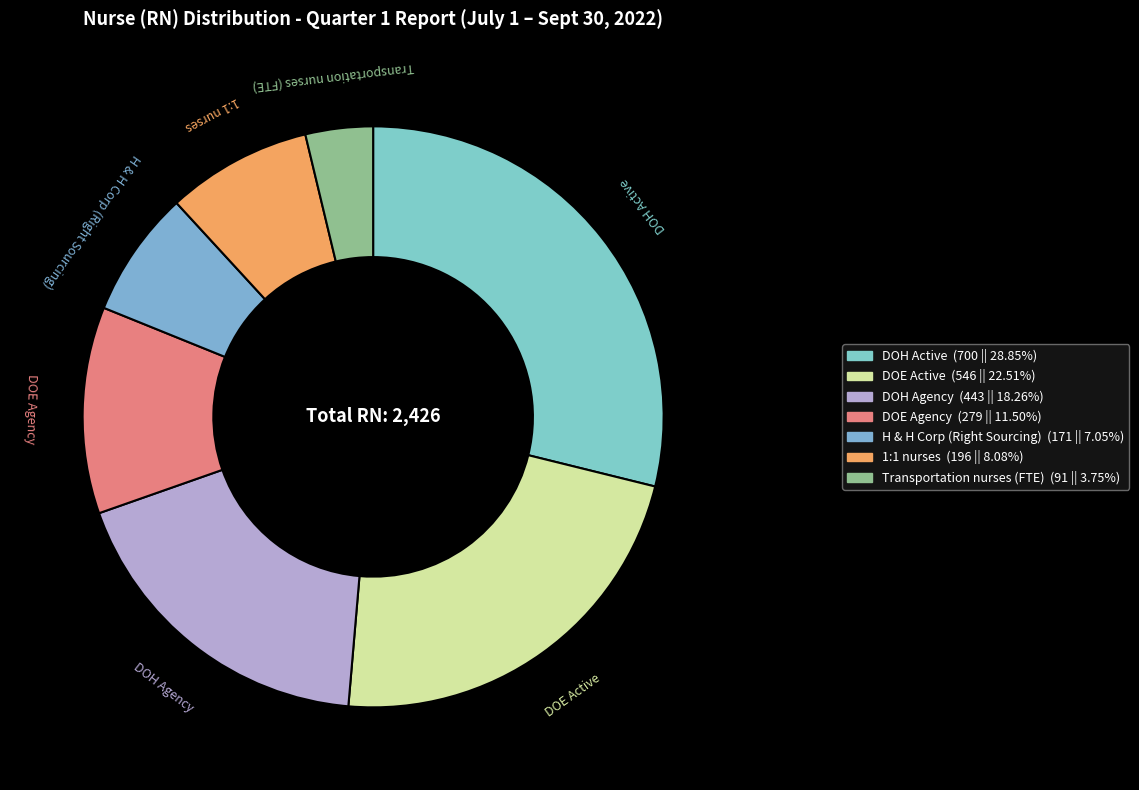

Which category has the smallest portion of the pie?

Transportation nurses (FTE)